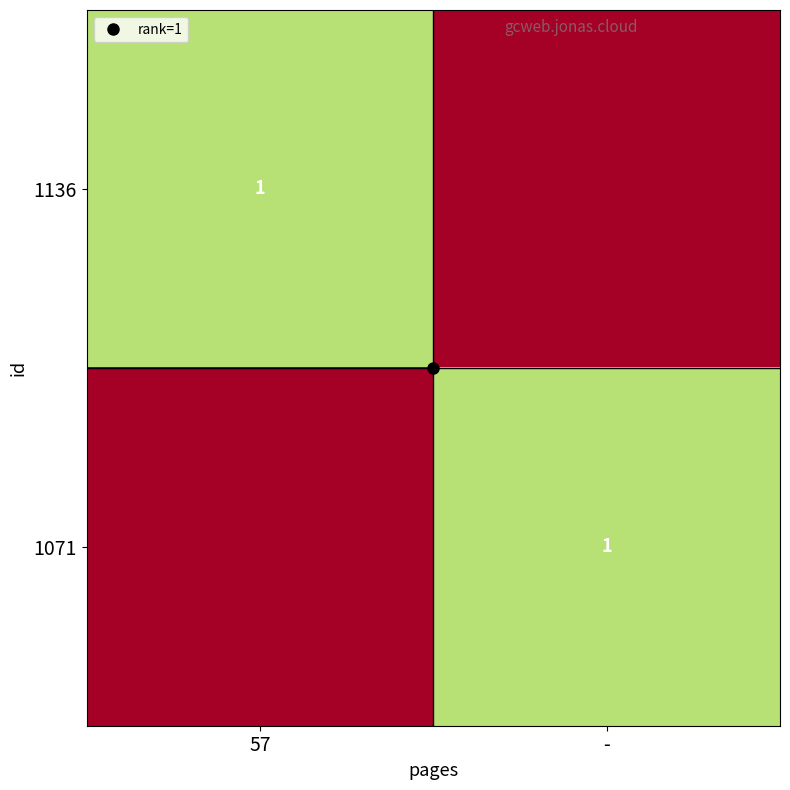

Which label corresponds to the largest value in the chart?

57